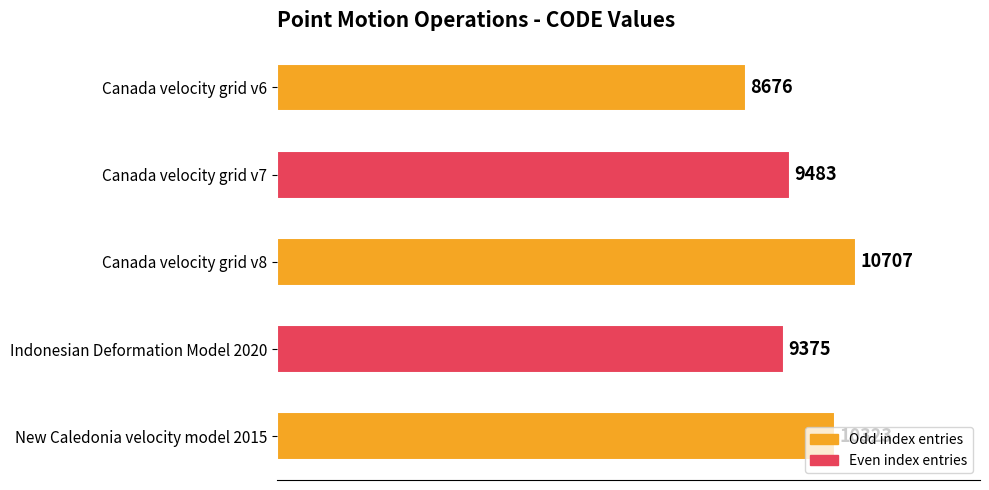

List the labels in order of value, smallest first.

Canada velocity grid v6, Indonesian Deformation Model 2020, Canada velocity grid v7, New Caledonia velocity model 2015, Canada velocity grid v8